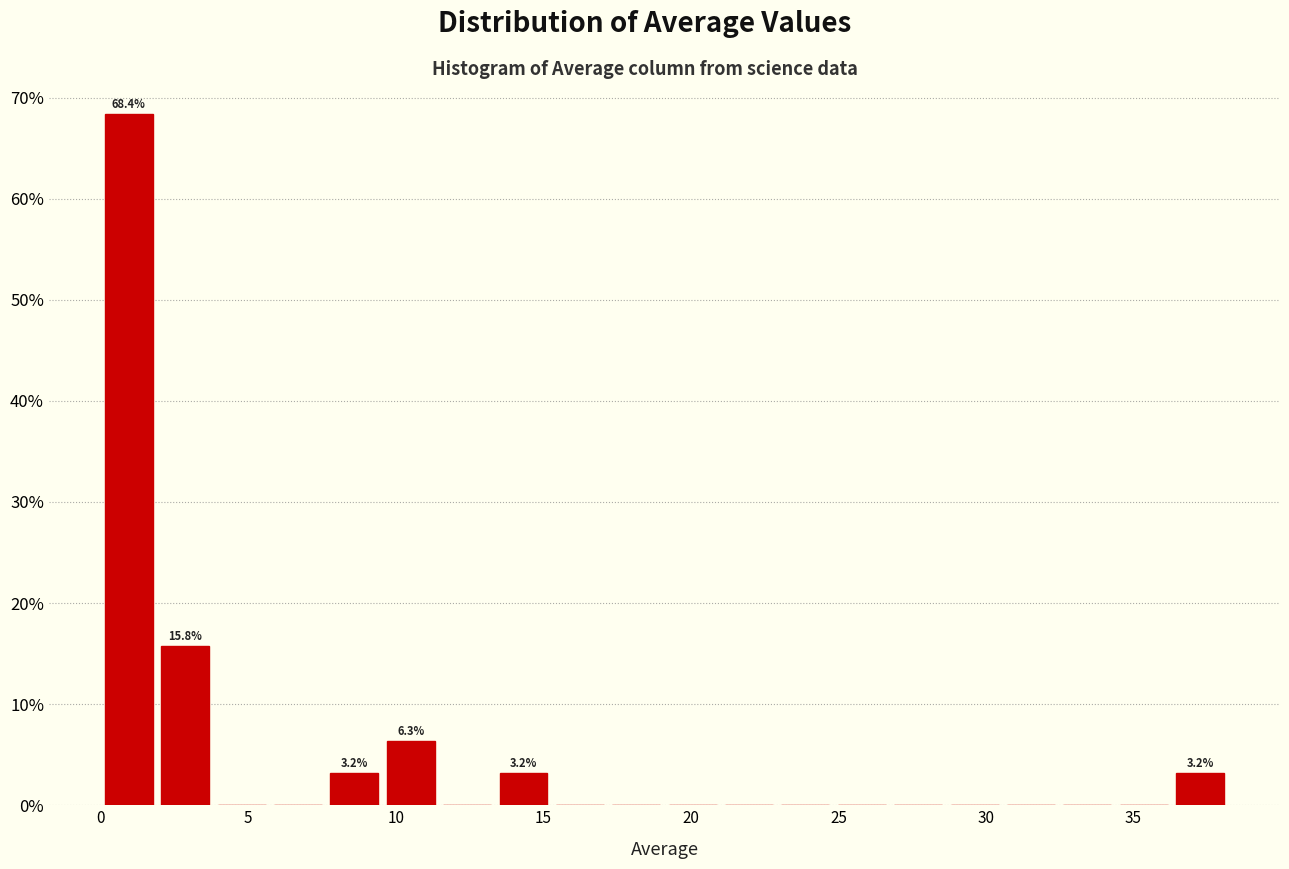

Around what value on the x-axis is the tallest bar? Give the approximate position of its centre, as read against the axis.

1.0